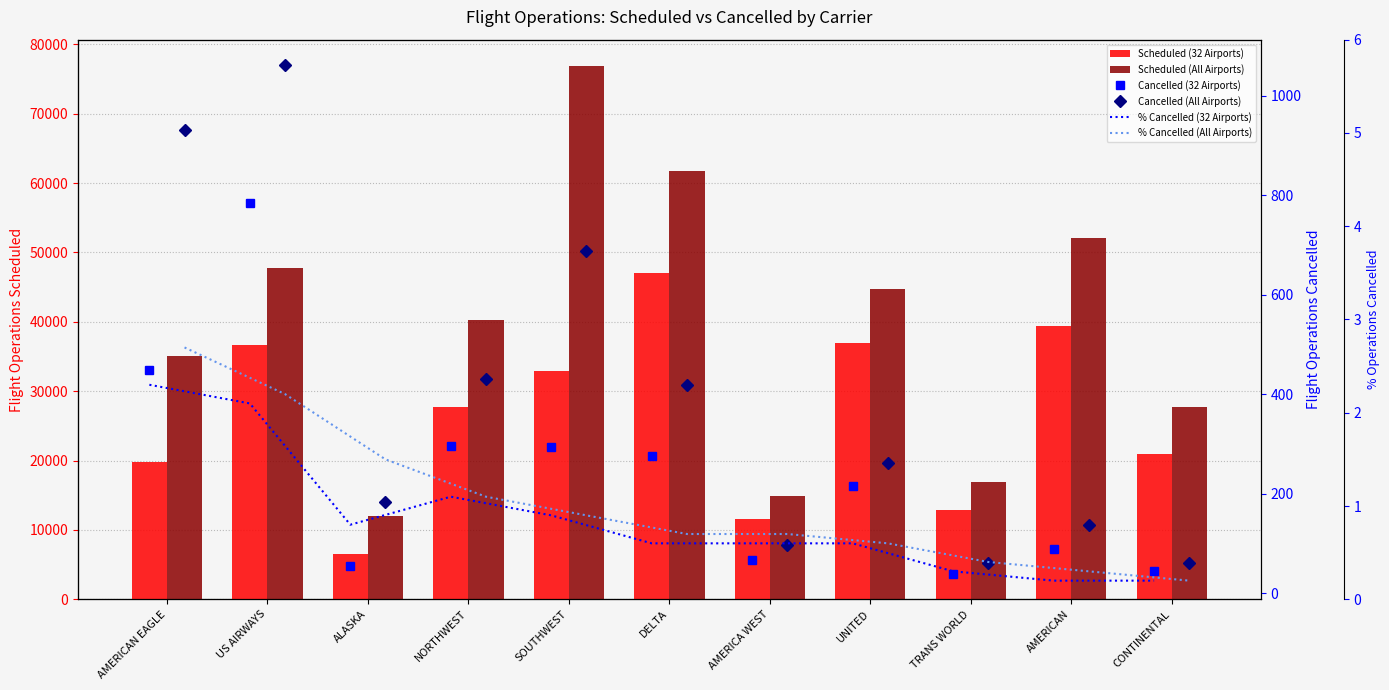

True or false: % Cancelled (All Airports) has a value of 0.4 at AMERICA WEST.

False